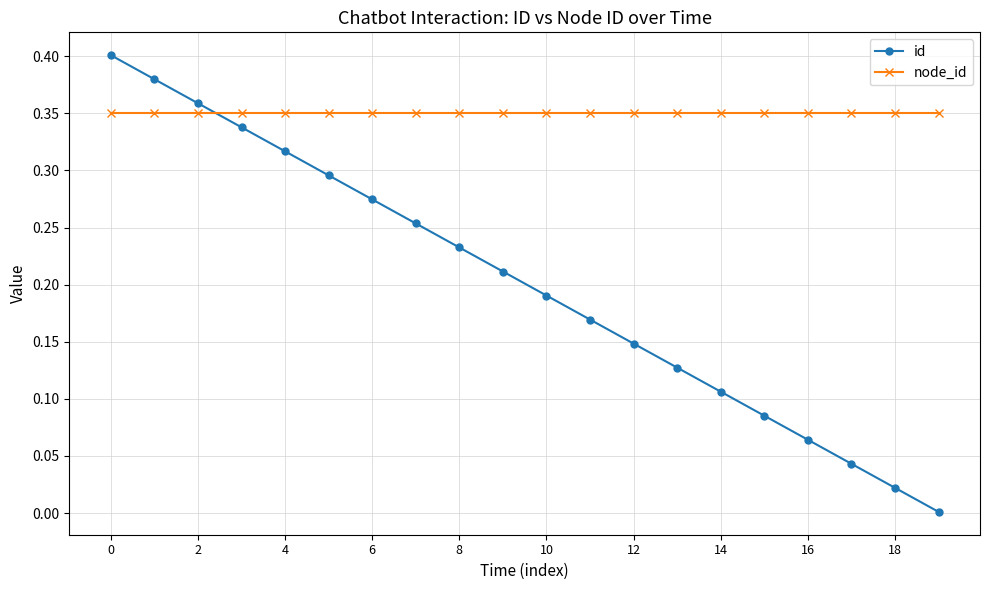

Which series has the widest spread of values?

id